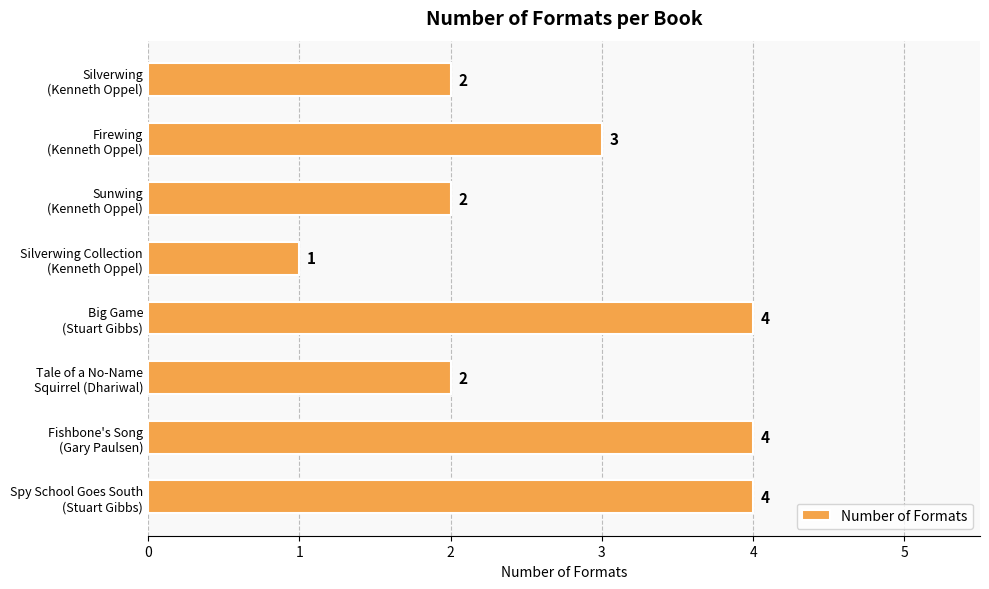

What is the greatest value displayed?

4